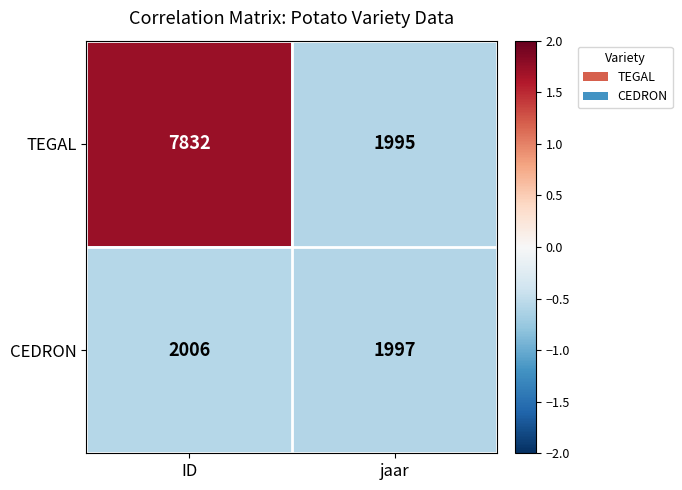

Which series changed the most between ID and jaar?

TEGAL